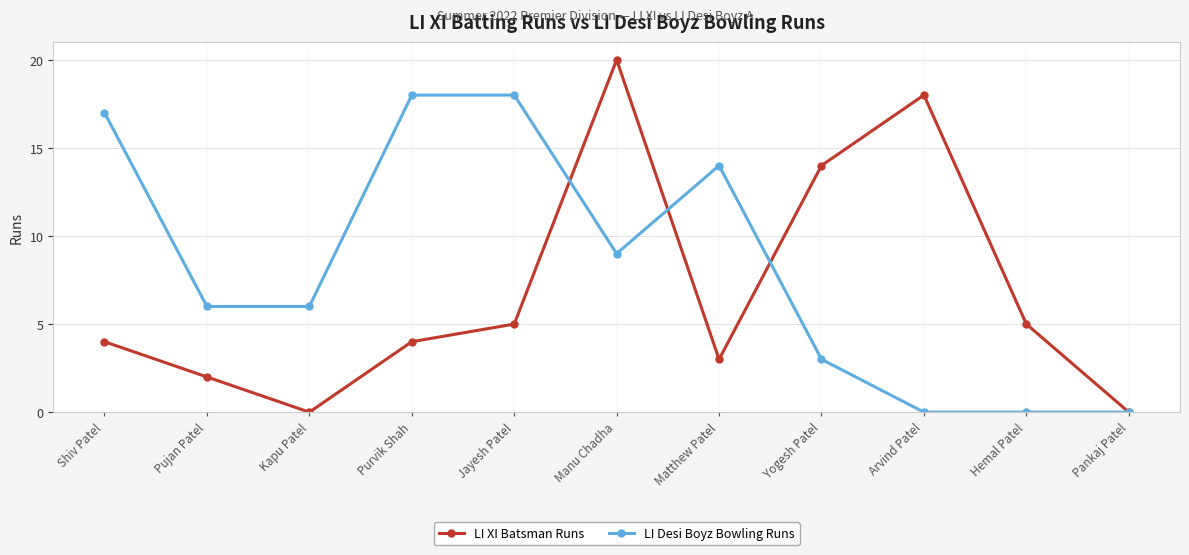

Count the number of data series in this chart.

2